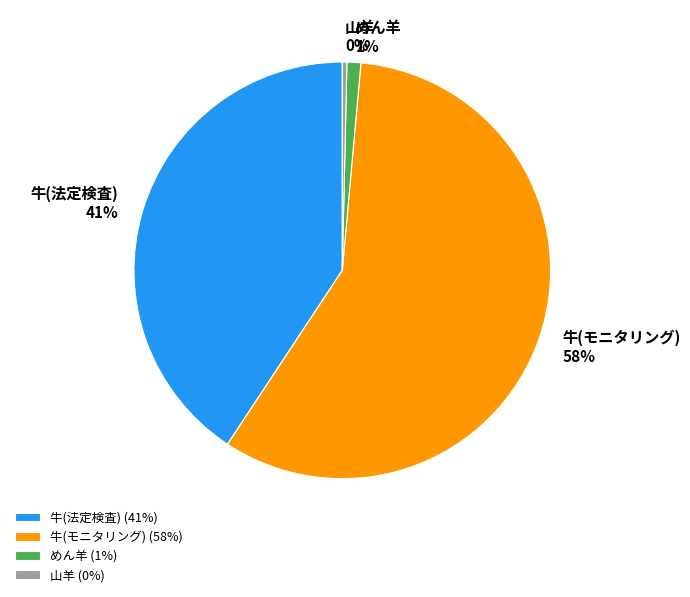

Is the sum of 牛(モニタリング) and めん羊 greater than half?

Yes